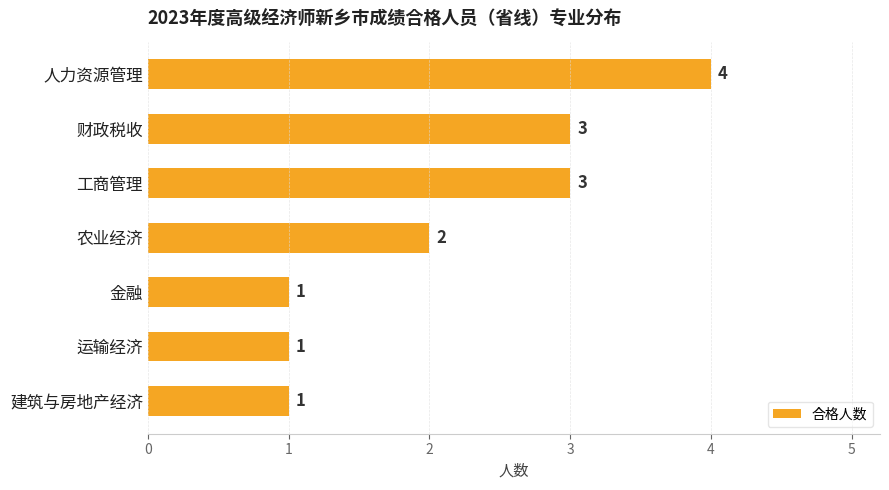

Are the bars horizontal?

Yes